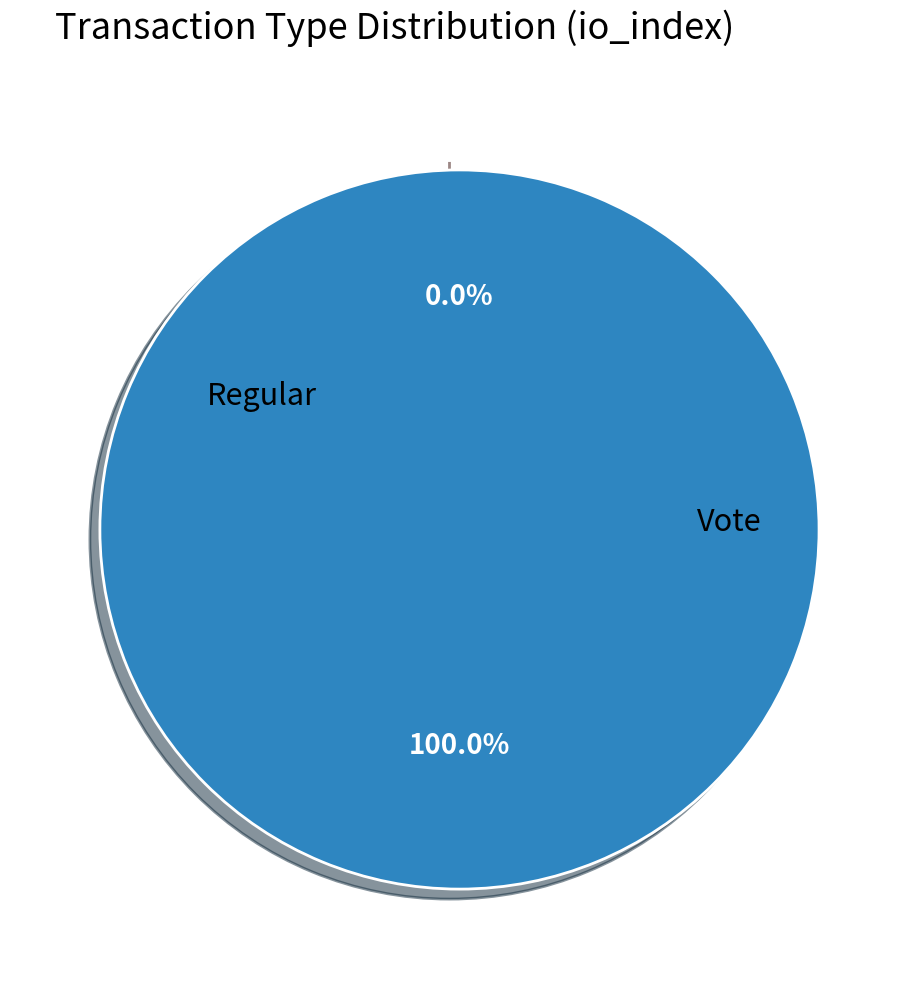

To the nearest percent, what is the combined percentage of Vote and Regular?

100%